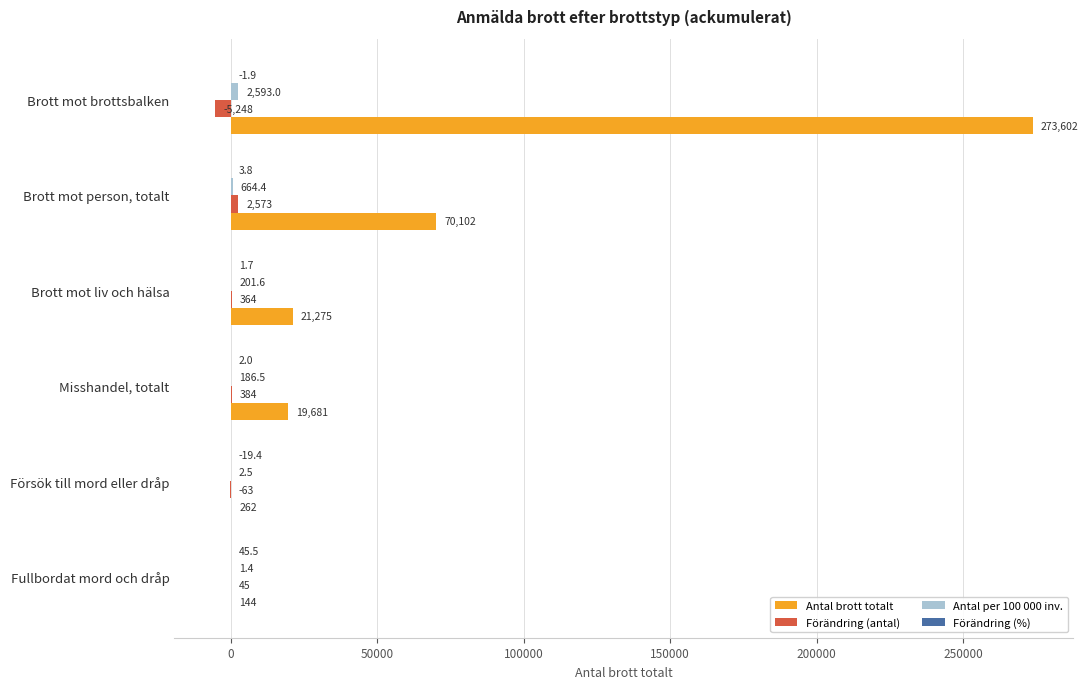

What is the approximate value of Förändring (antal) at Brott mot liv och hälsa?

364.0